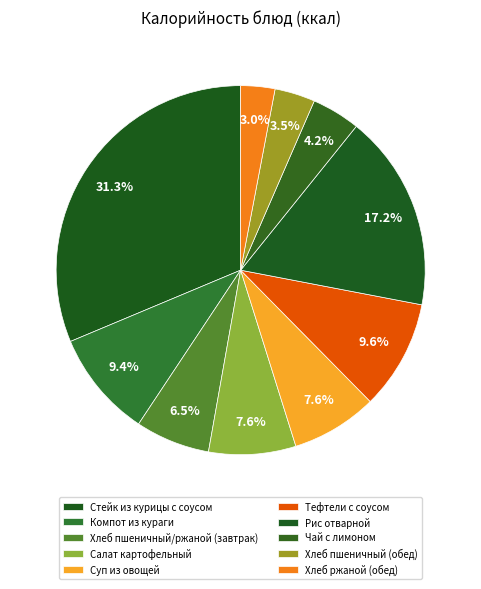

How many slices are in this pie chart?

10